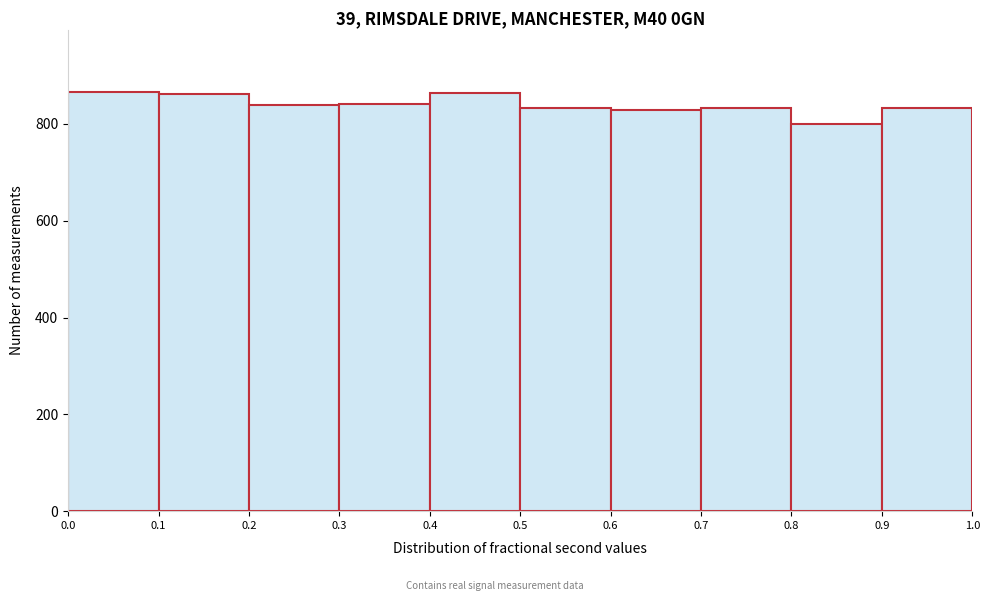

What is the height of the bar covering 0.8 to 0.9 on the x-axis? The values are not printed on the chart, so give them approximately, as read against the axis.

800